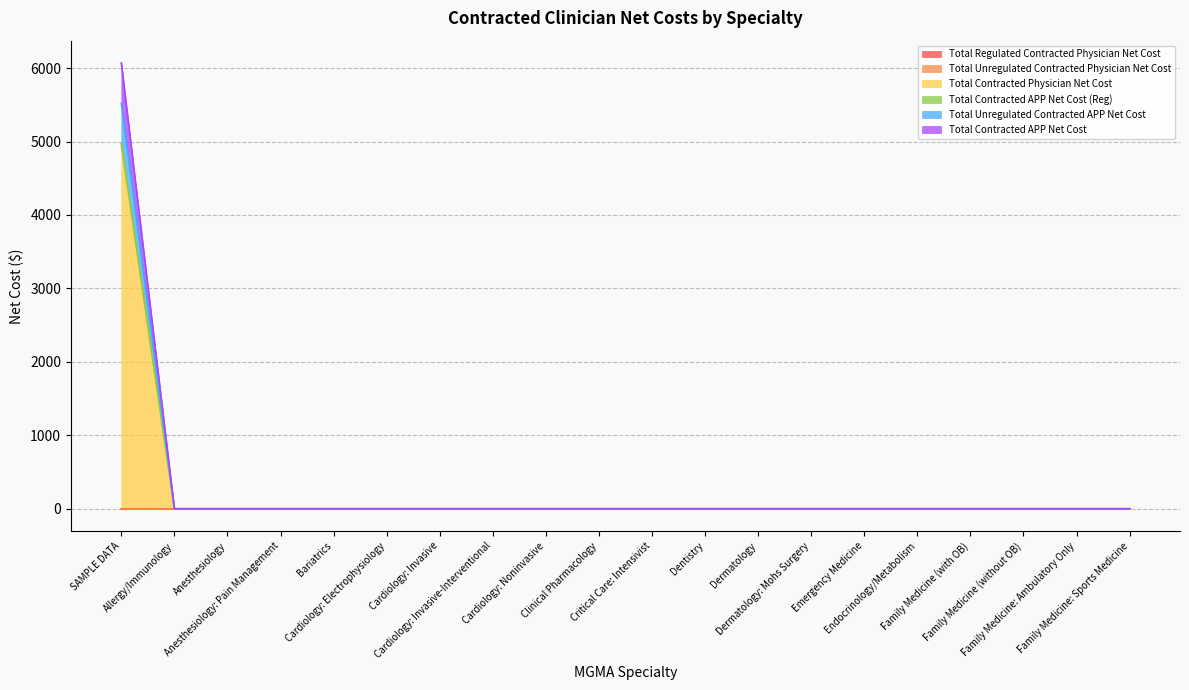

True or false: Total Contracted Physician Net Cost and Total Unregulated Contracted APP Net Cost cross at least once.

False